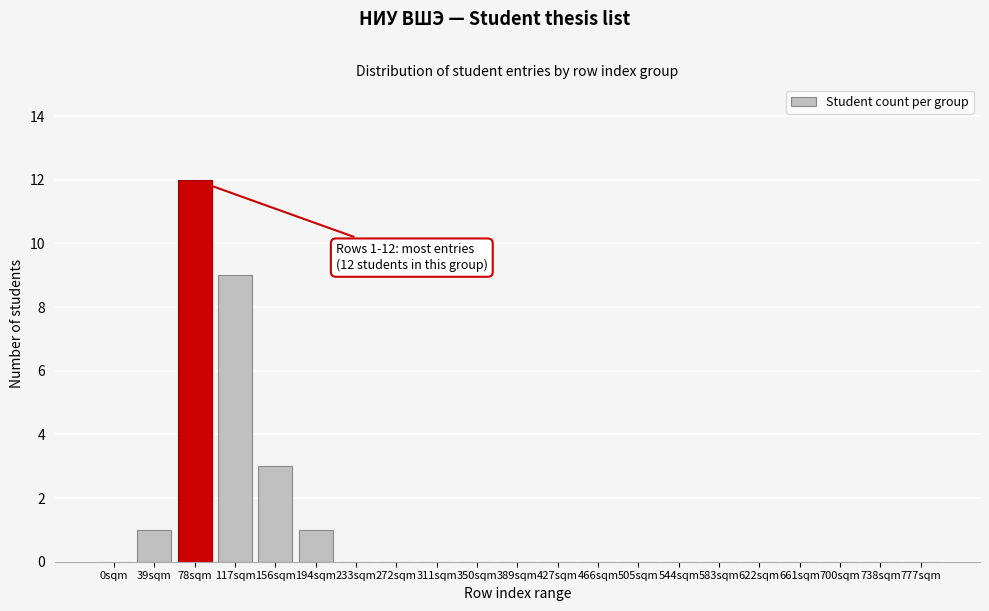

Reading left to right, what are all the values shown in this chart?

0sqm=0	39sqm=1	78sqm=12	117sqm=9	156sqm=3	194sqm=1	233sqm=0	272sqm=0	311sqm=0	350sqm=0	389sqm=0	427sqm=0	466sqm=0	505sqm=0	544sqm=0	583sqm=0	622sqm=0	661sqm=0	700sqm=0	738sqm=0	777sqm=0